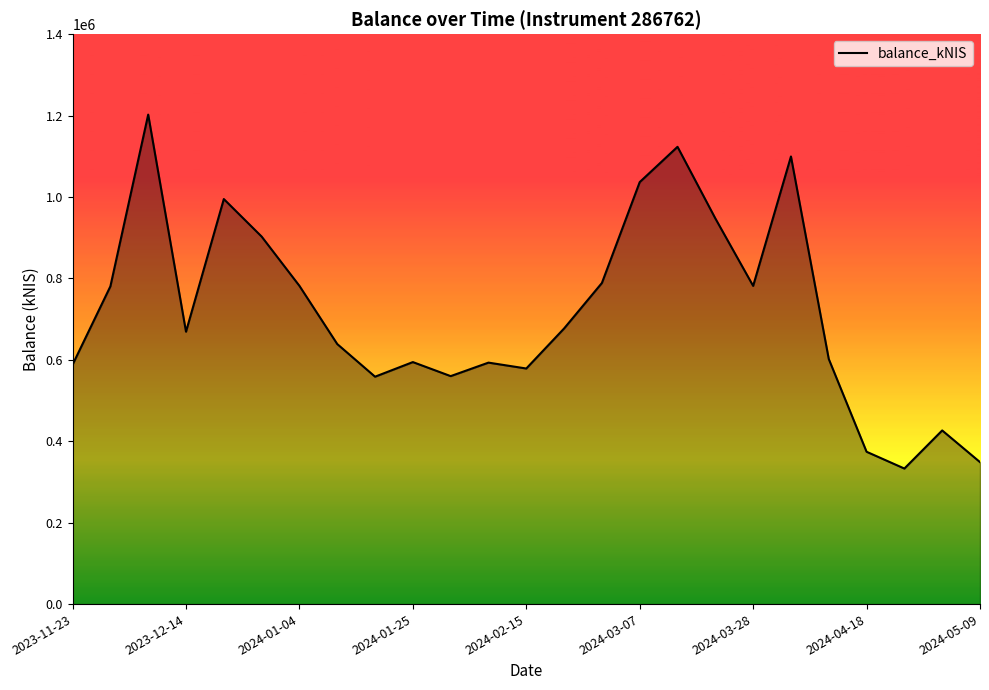

What is the greatest value displayed?

1202425.9